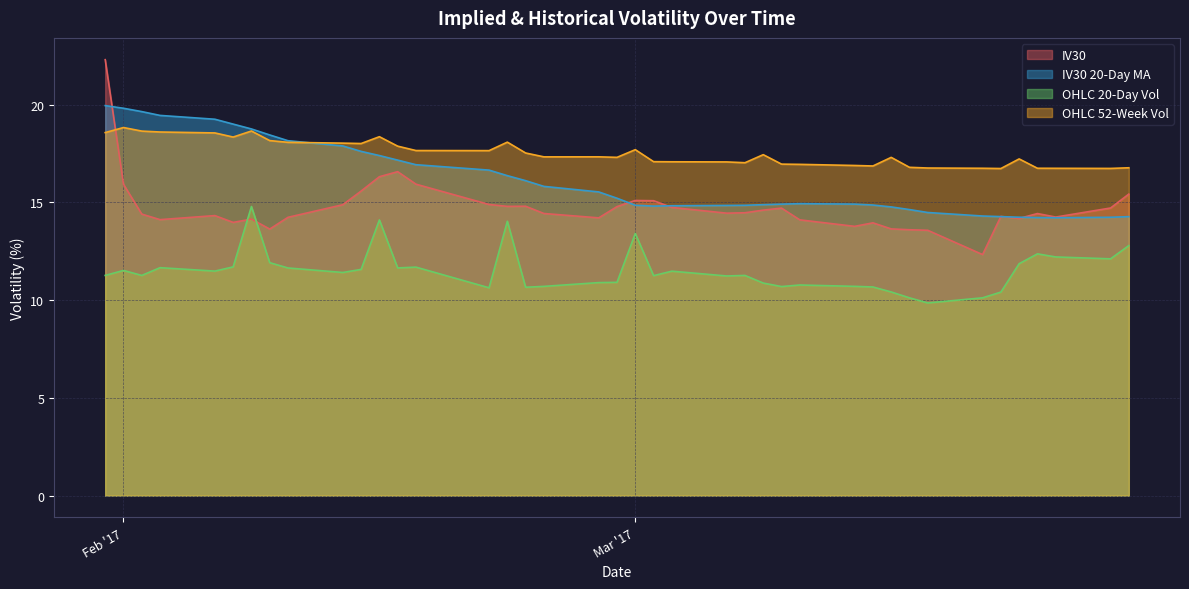

What is the minimum value for OHLC 52-Week Vol?

16.7